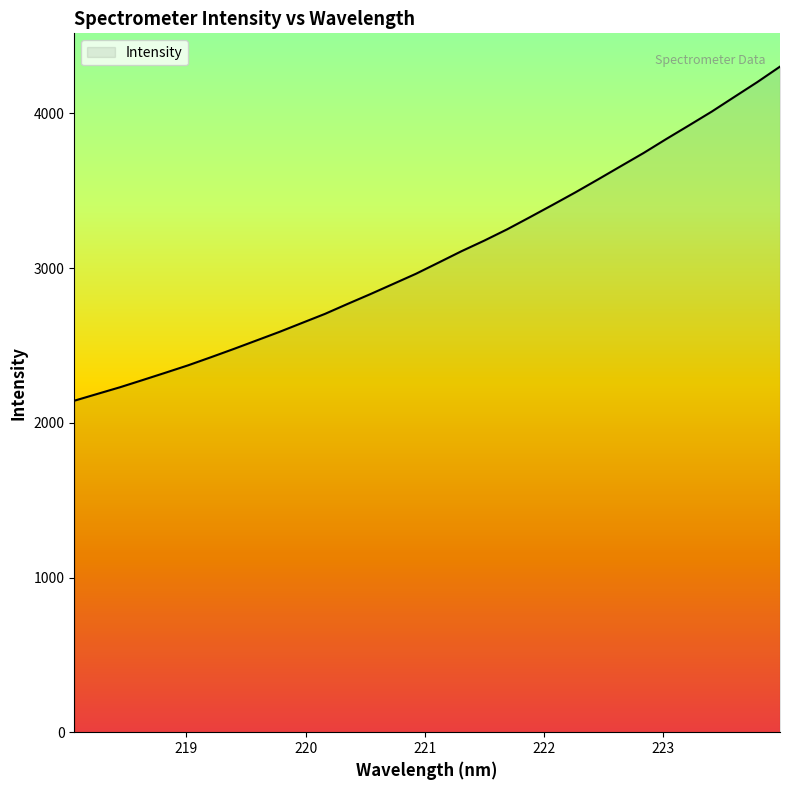

Reading left to right, transcribe all the data shown in this chart.

2143.0	2186.5	2229.8	2276.6	2324.0	2372.2	2424.3	2477.7	2532.7	2587.8	2646.1	2704.2	2769.0	2832.4	2898.0	2963.8	3036.5	3109.6	3178.1	3250.7	3329.2	3408.8	3489.7	3573.8	3659.3	3744.4	3835.0	3923.2	4012.3	4107.8	4202.8	4302.9